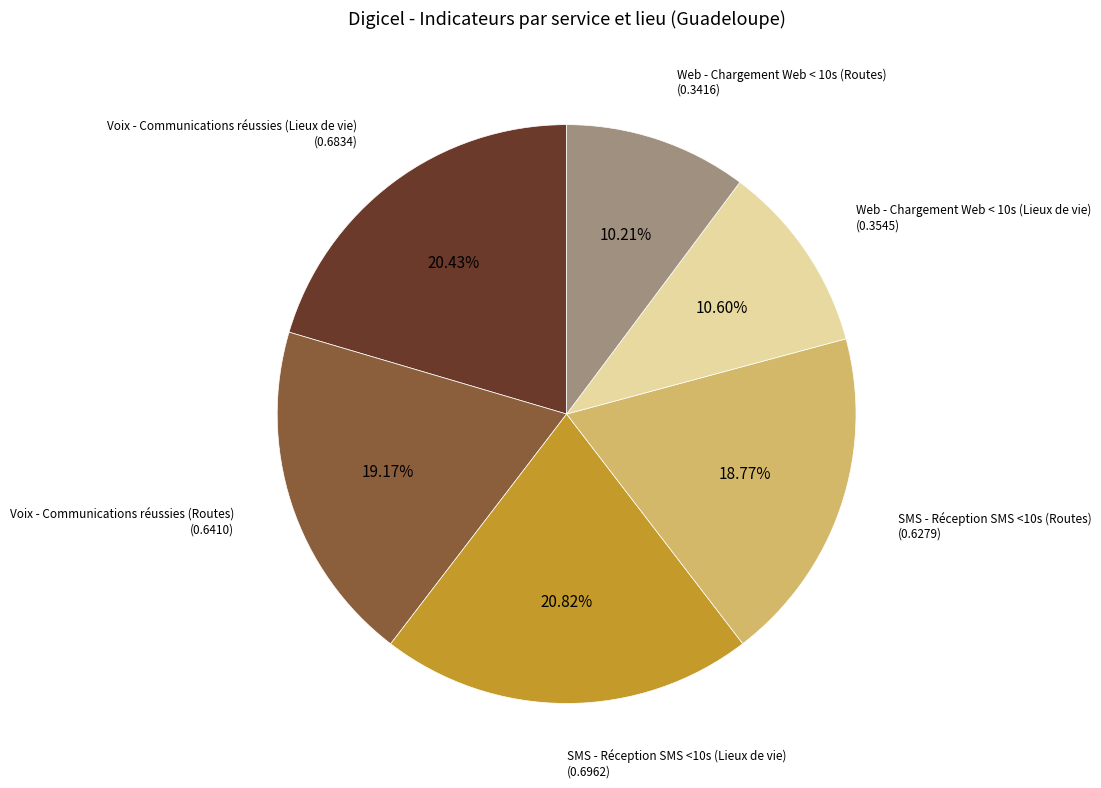

How many segments does this pie chart have?

6